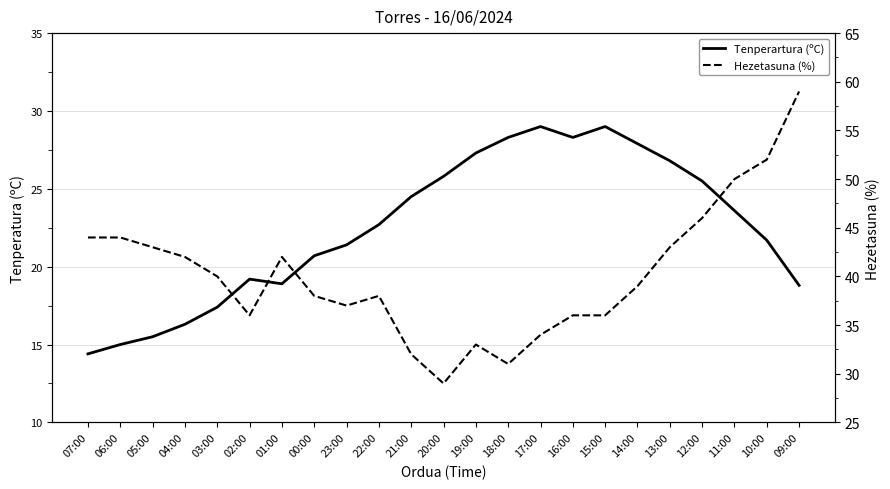

Reading left to right, what are all the values shown in this chart?

Tenperartura (ºC): 07:00=14.4	06:00=15.0	05:00=15.5	04:00=16.3	03:00=17.4	02:00=19.2	01:00=18.9	00:00=20.7	23:00=21.4	22:00=22.7	21:00=24.5	20:00=25.8	19:00=27.3	18:00=28.3	17:00=29.0	16:00=28.3	15:00=29.0	14:00=27.9	13:00=26.8	12:00=25.5	11:00=23.6	10:00=21.7	09:00=18.8
Hezetasuna (%): 07:00=44.0	06:00=44.0	05:00=43.0	04:00=42.0	03:00=40.0	02:00=36.0	01:00=42.0	00:00=38.0	23:00=37.0	22:00=38.0	21:00=32.0	20:00=29.0	19:00=33.0	18:00=31.0	17:00=34.0	16:00=36.0	15:00=36.0	14:00=39.0	13:00=43.0	12:00=46.0	11:00=50.0	10:00=52.0	09:00=59.0